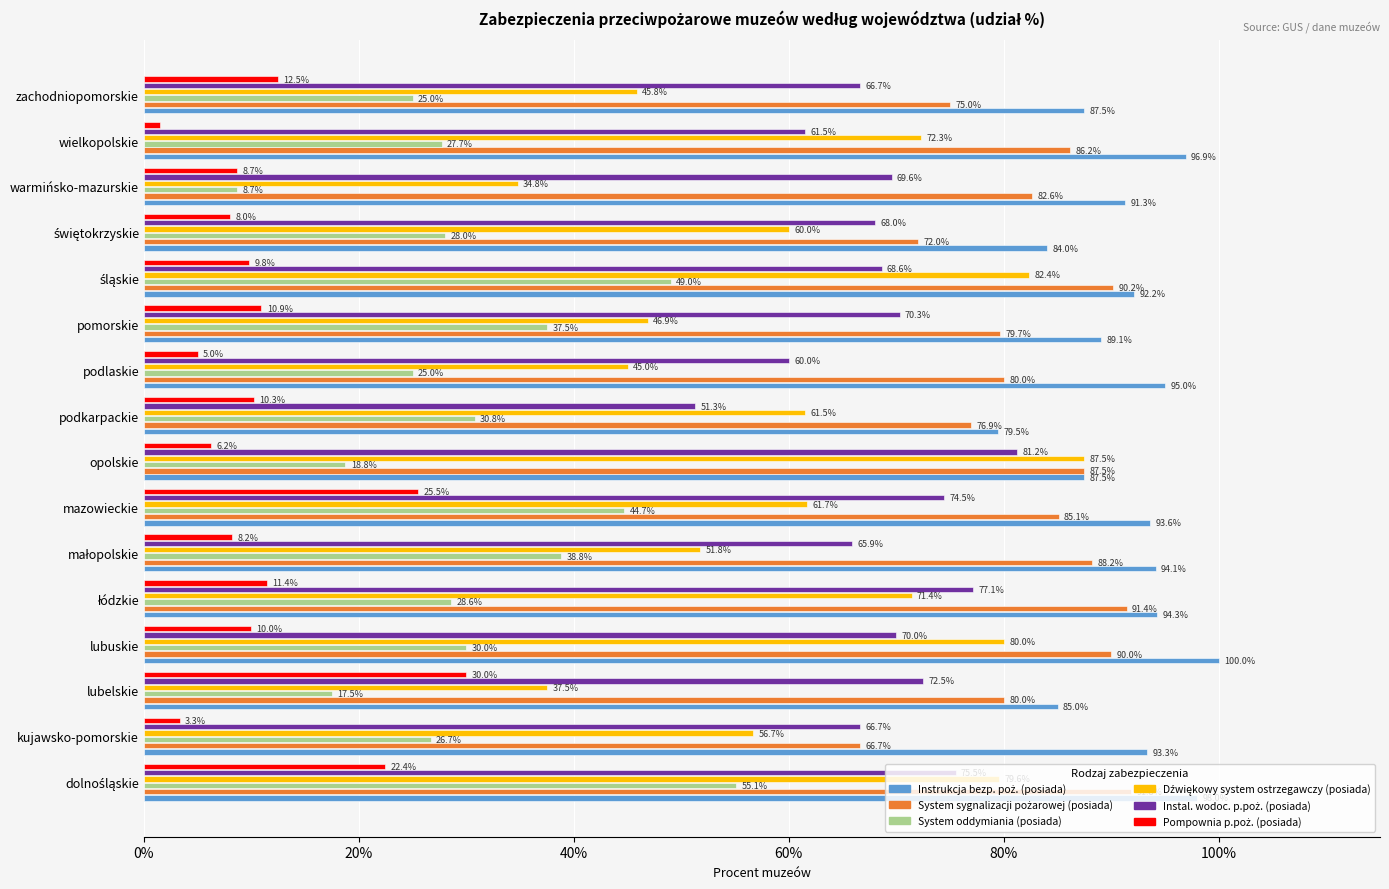

What is the greatest value displayed?

100.0